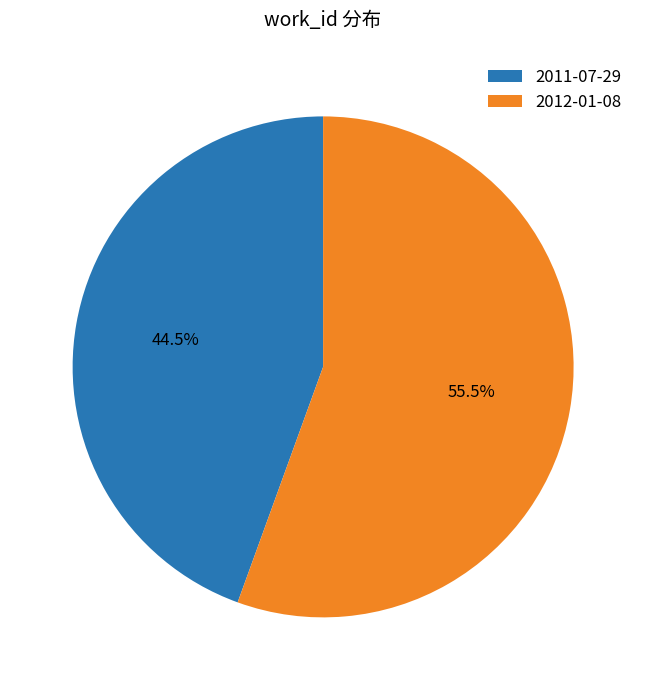

Combined, what portion of the pie is 2011-07-29 and 2012-01-08?

100.0%